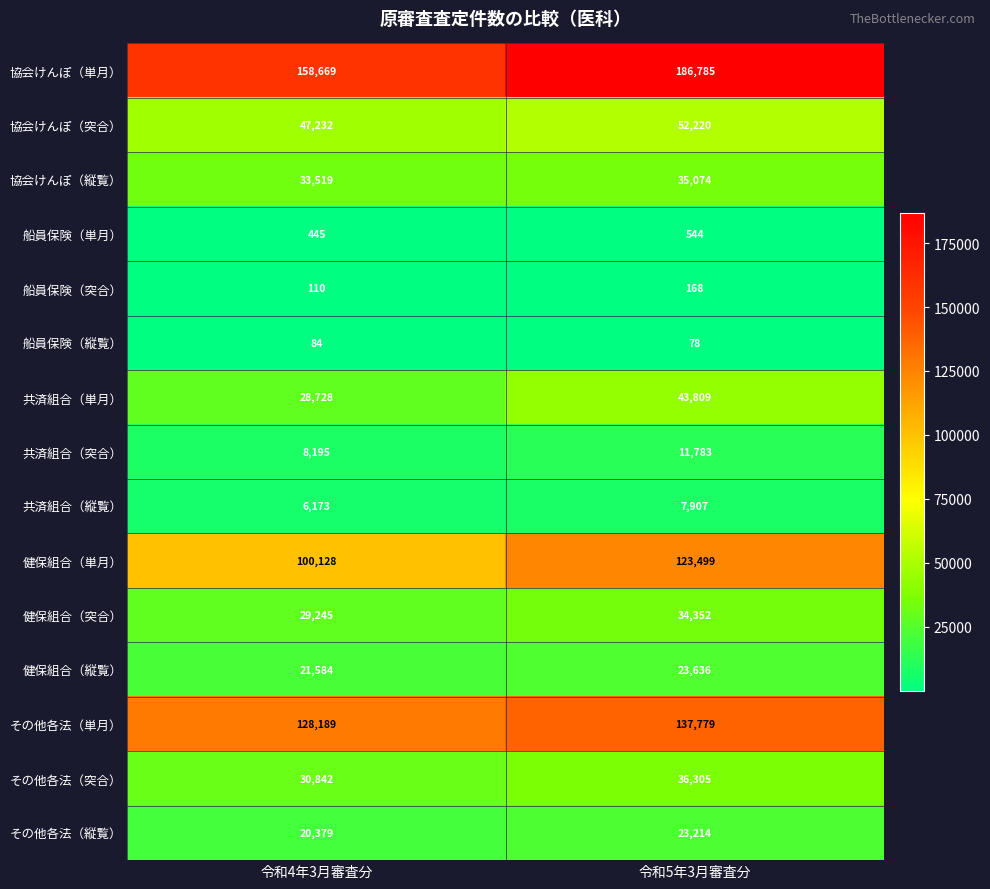

What is the difference between the 共済組合（縦覧） values at 令和5年3月審査分 and 令和4年3月審査分?

1734